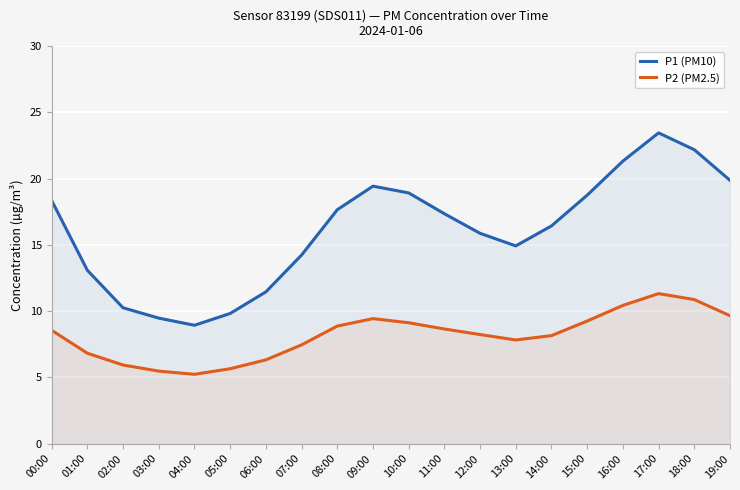

The P2 (PM2.5) series shows 3.7 at 07:00. True or false?

False